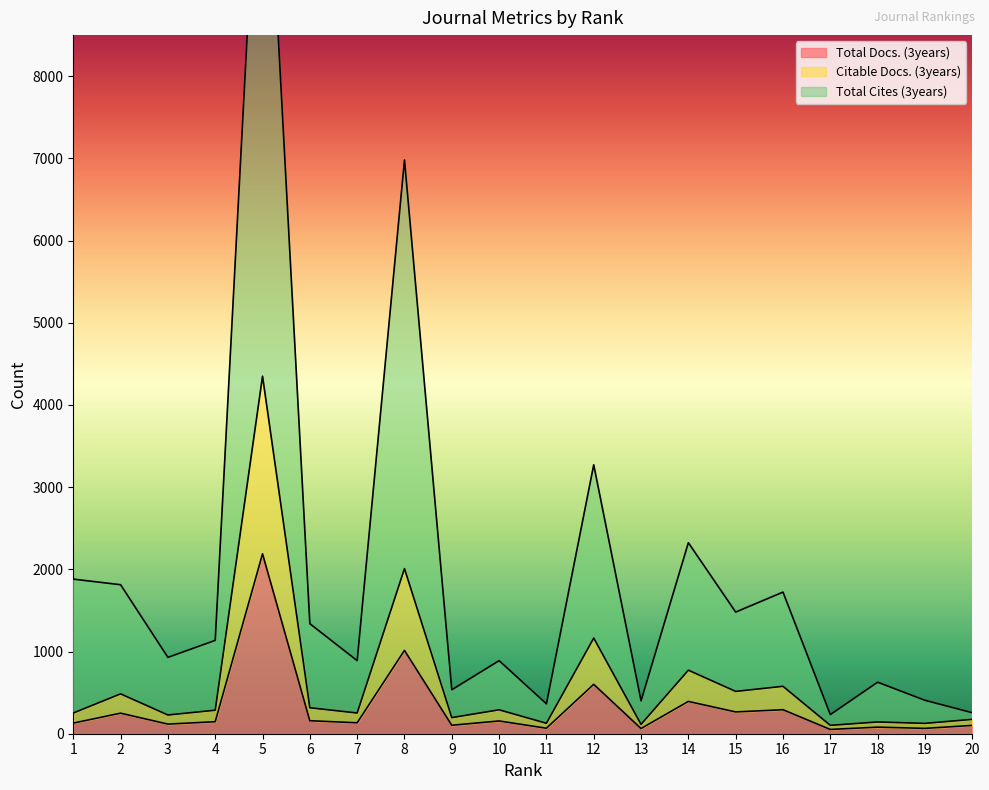

How many lines are shown in the chart?

3